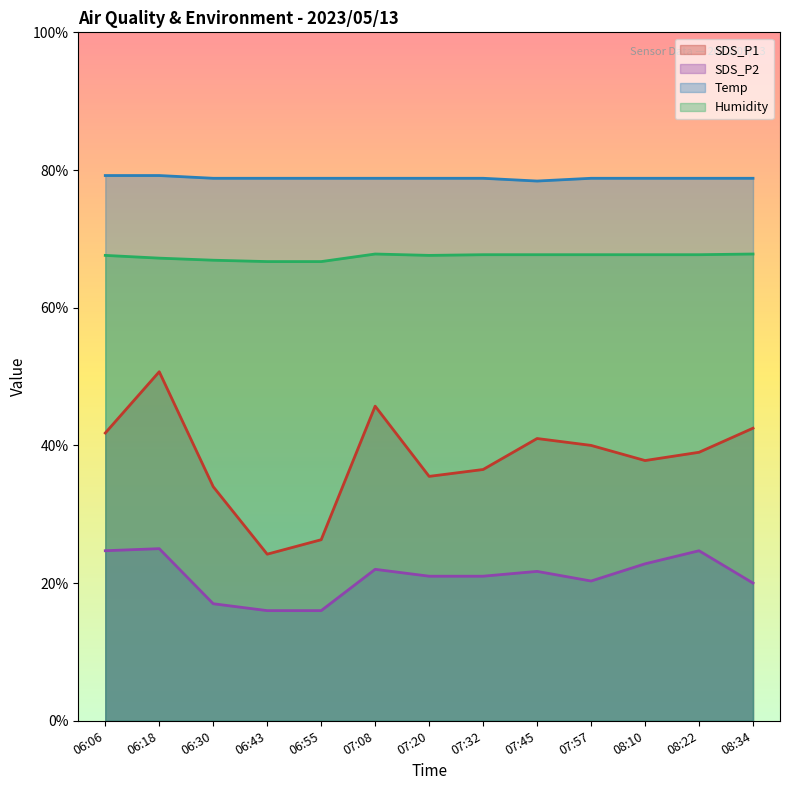

True or false: Temp and SDS_P1 intersect in this chart.

False